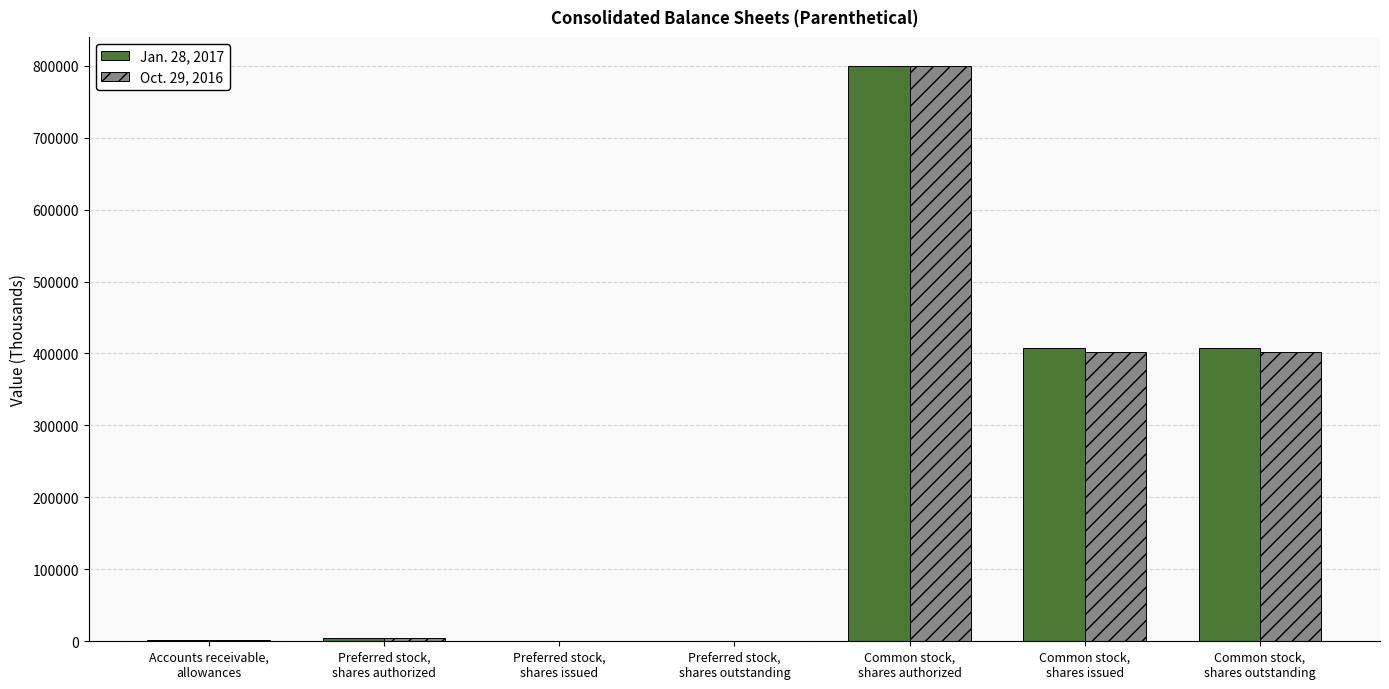

What is the maximum value shown in the chart?

800000